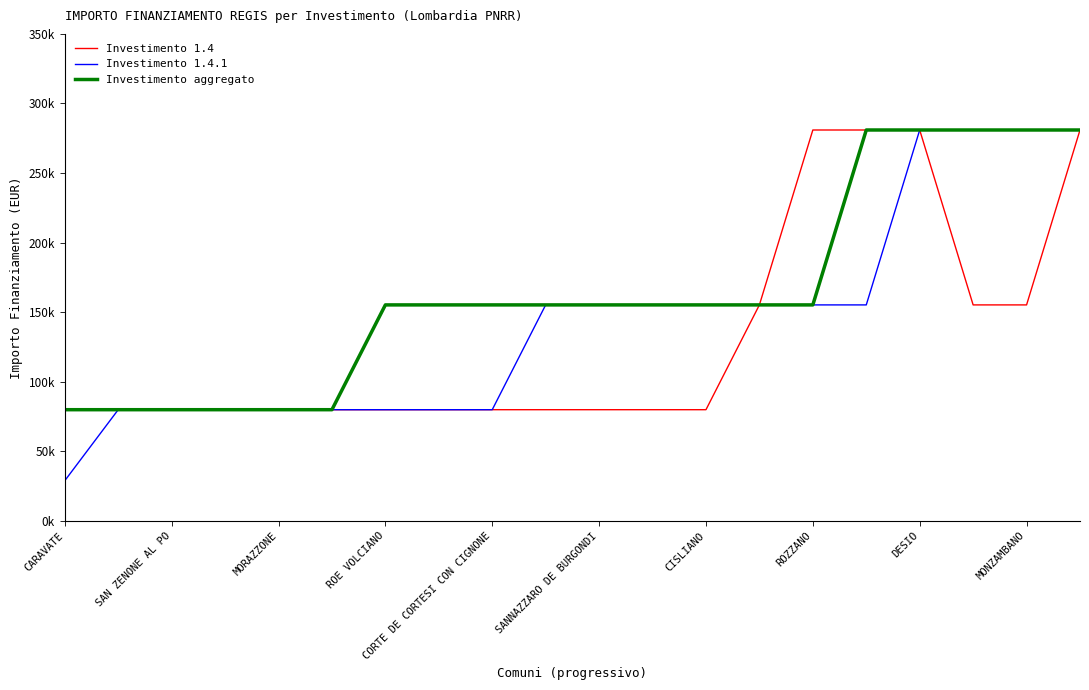

At how many categories does at least one series exceed 173783?

6